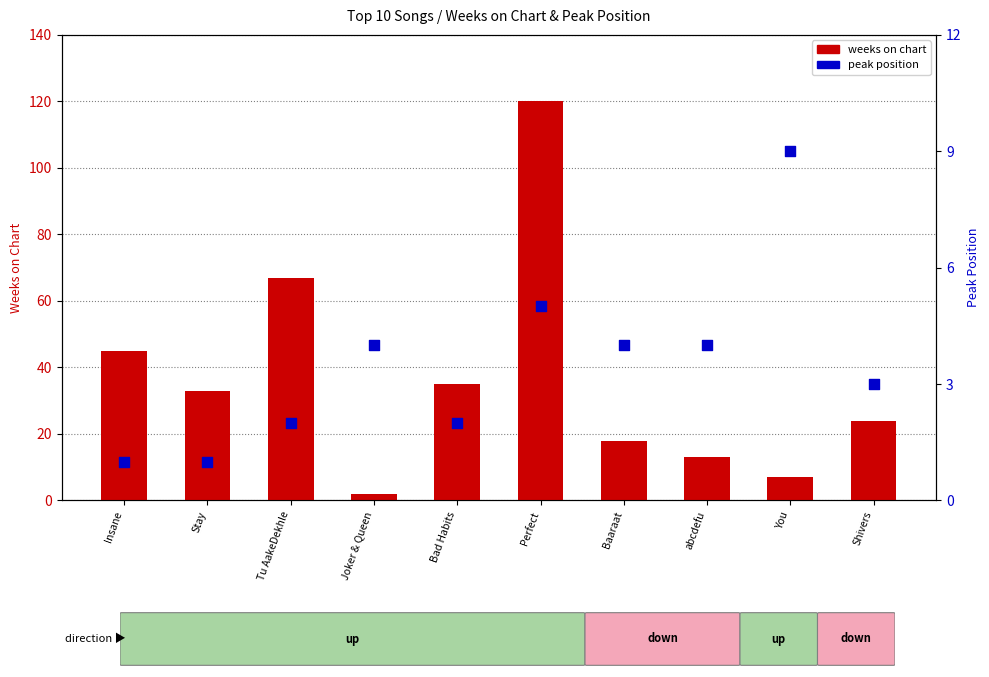

What is the total value across all series at Joker & Queen?

6